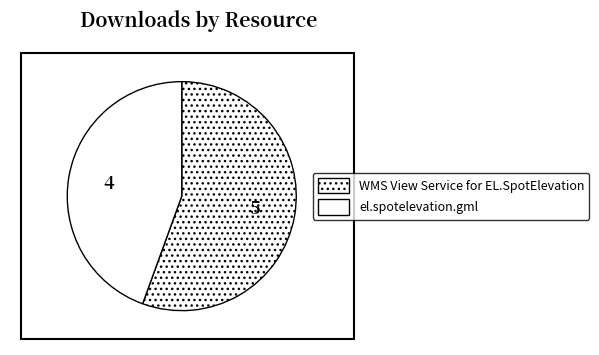

How many segments does this pie chart have?

2